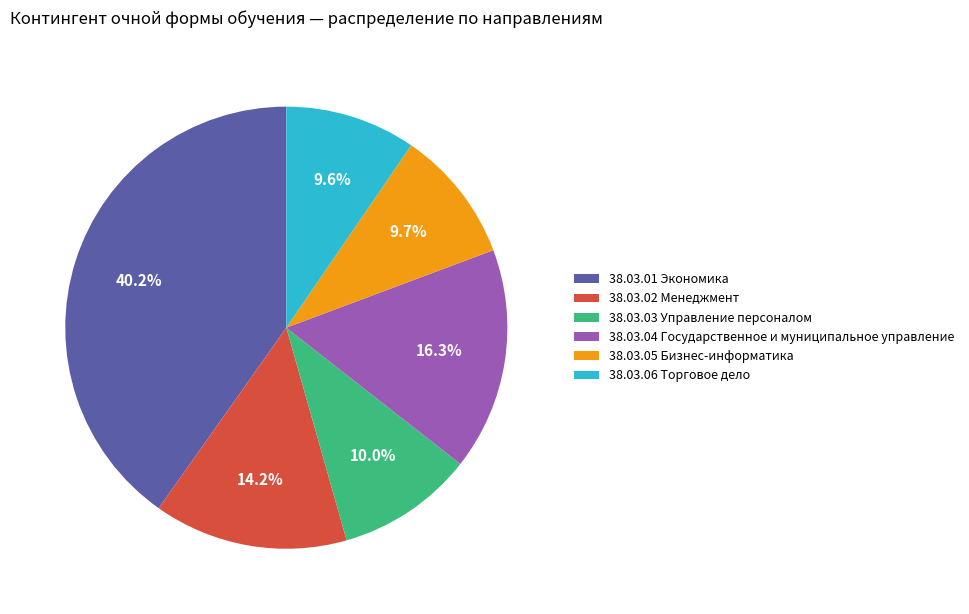

How many segments does this pie chart have?

6